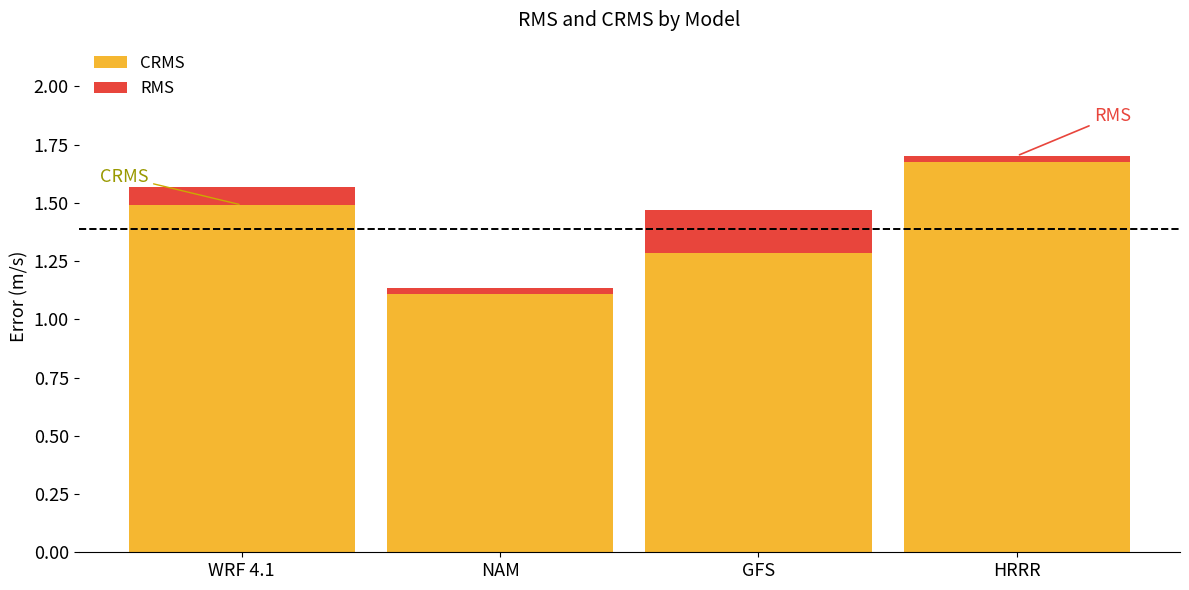

What is the total value across all series at WRF 4.1?

1.6